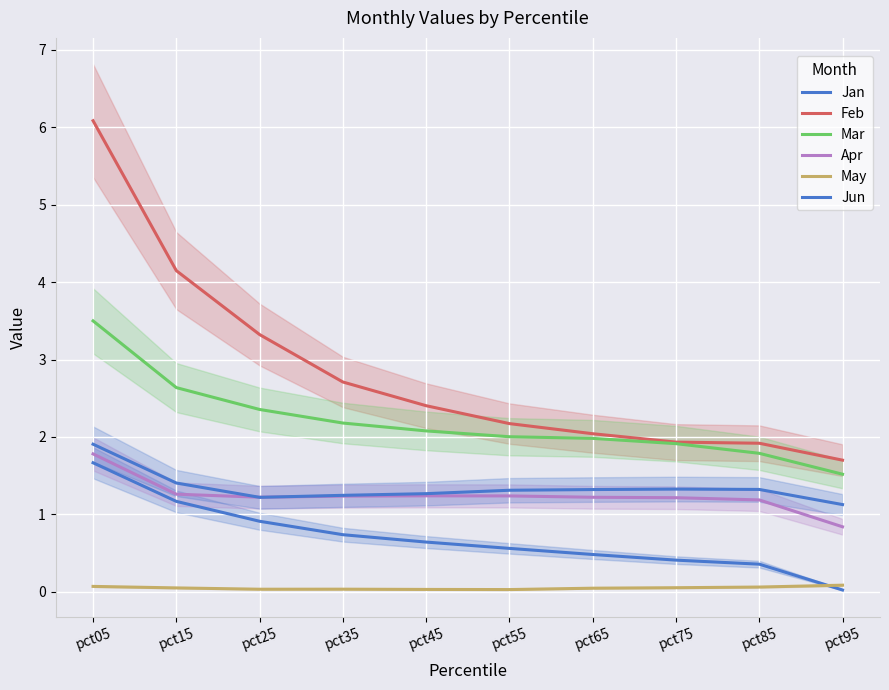

True or false: Jan has a value of 0.0 at pct95.

True